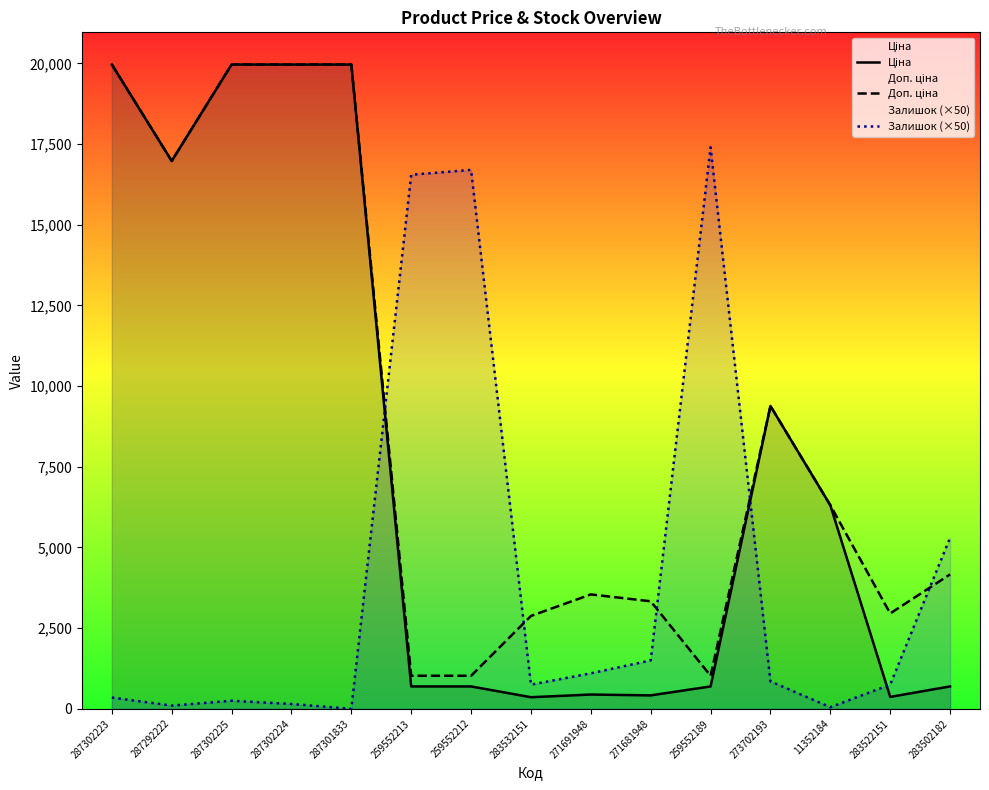

At which label is Доп. ціна closest to 10494?

273702193